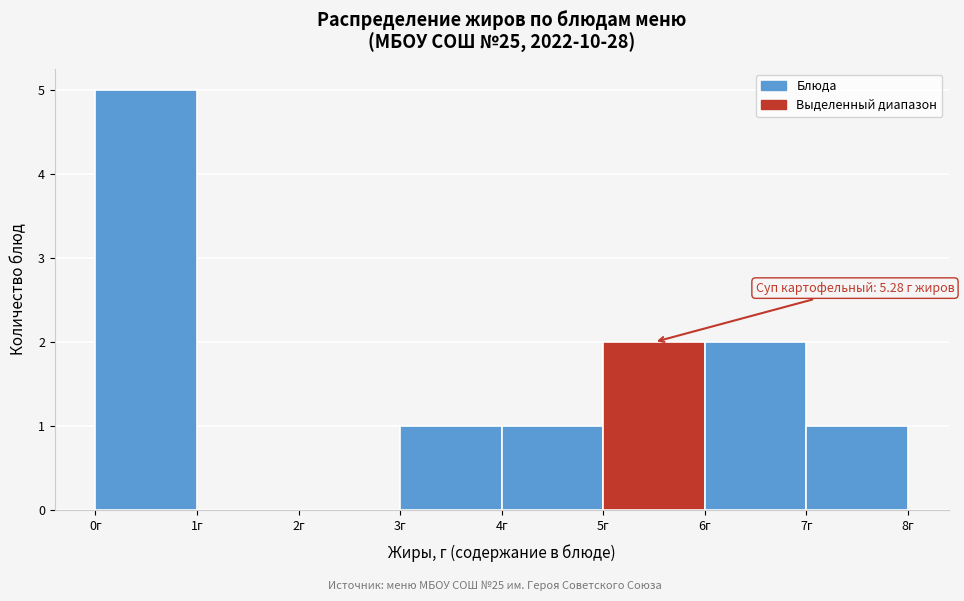

Which range on the x-axis has the tallest bar?

0 to 1